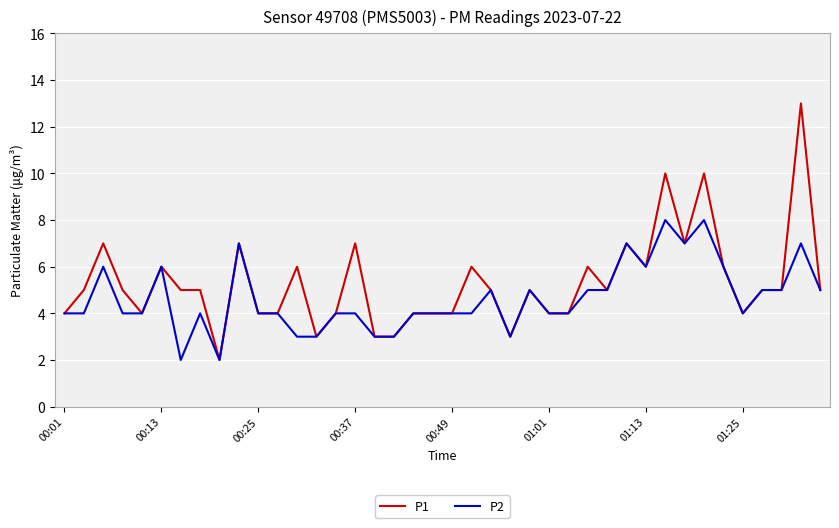

What is the difference between the second highest and minimum values in the P1 series?

8